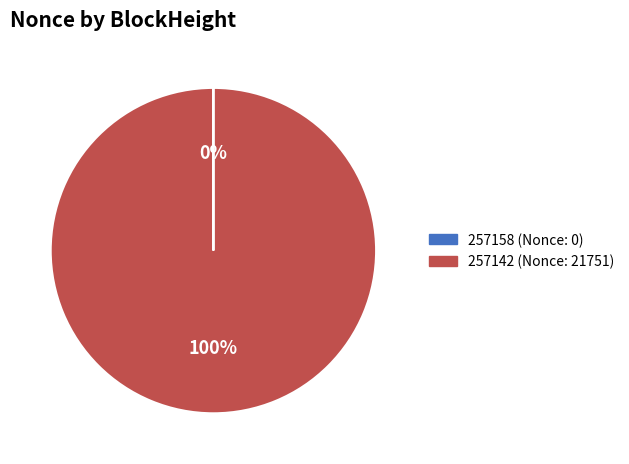

True or false: 257142 (Nonce: 21751) accounts for 100% of the total.

True